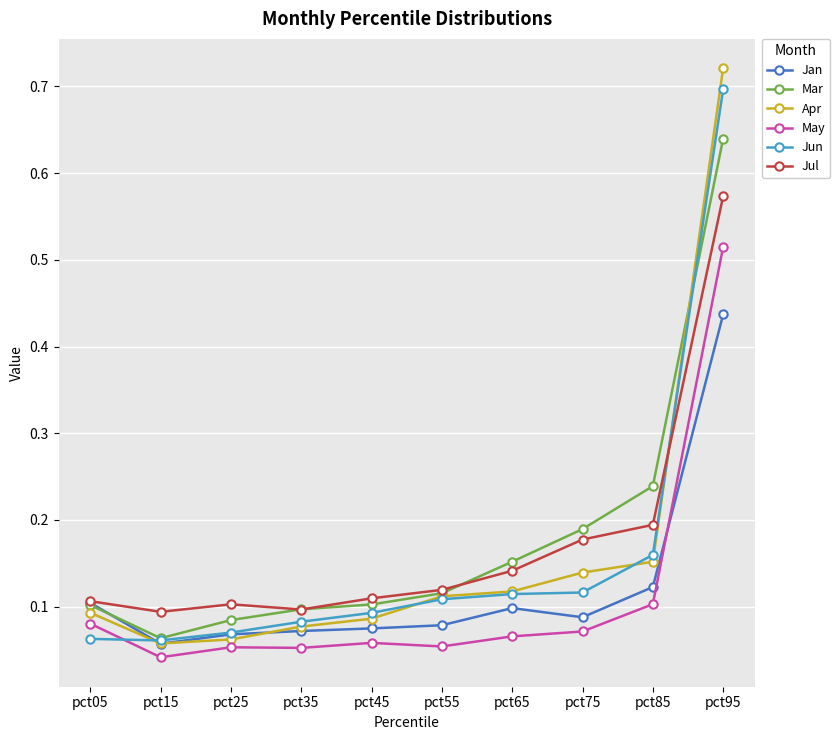

List the series in order of their peak value, lowest first.

Jan, May, Jul, Mar, Jun, Apr